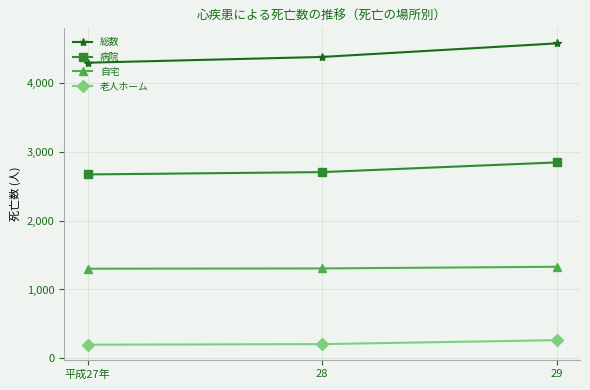

What is the difference between the highest and lowest values at 28?

4177